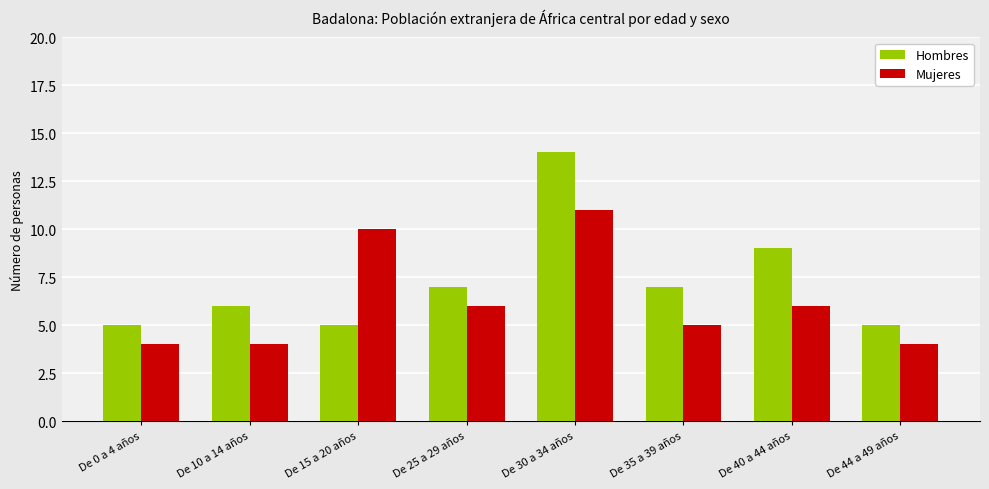

How many groups of bars are there?

8